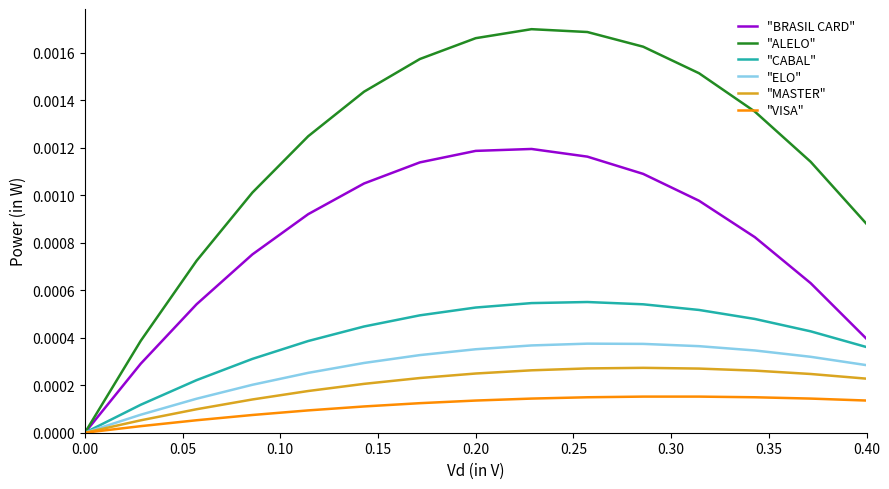

How many distinct data groups are displayed?

6